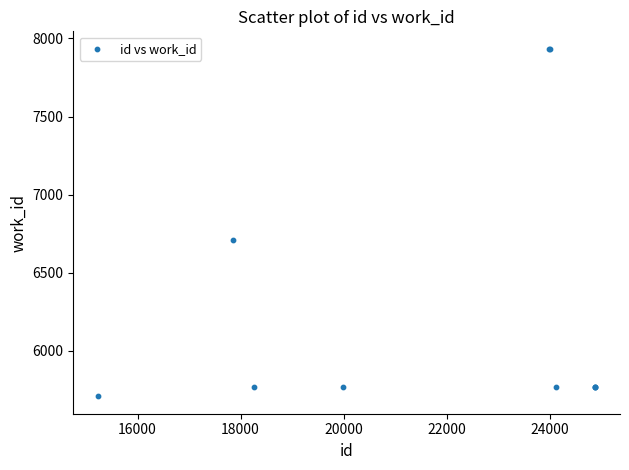

What Y value in the scatter plot is closest to 6821?

6712